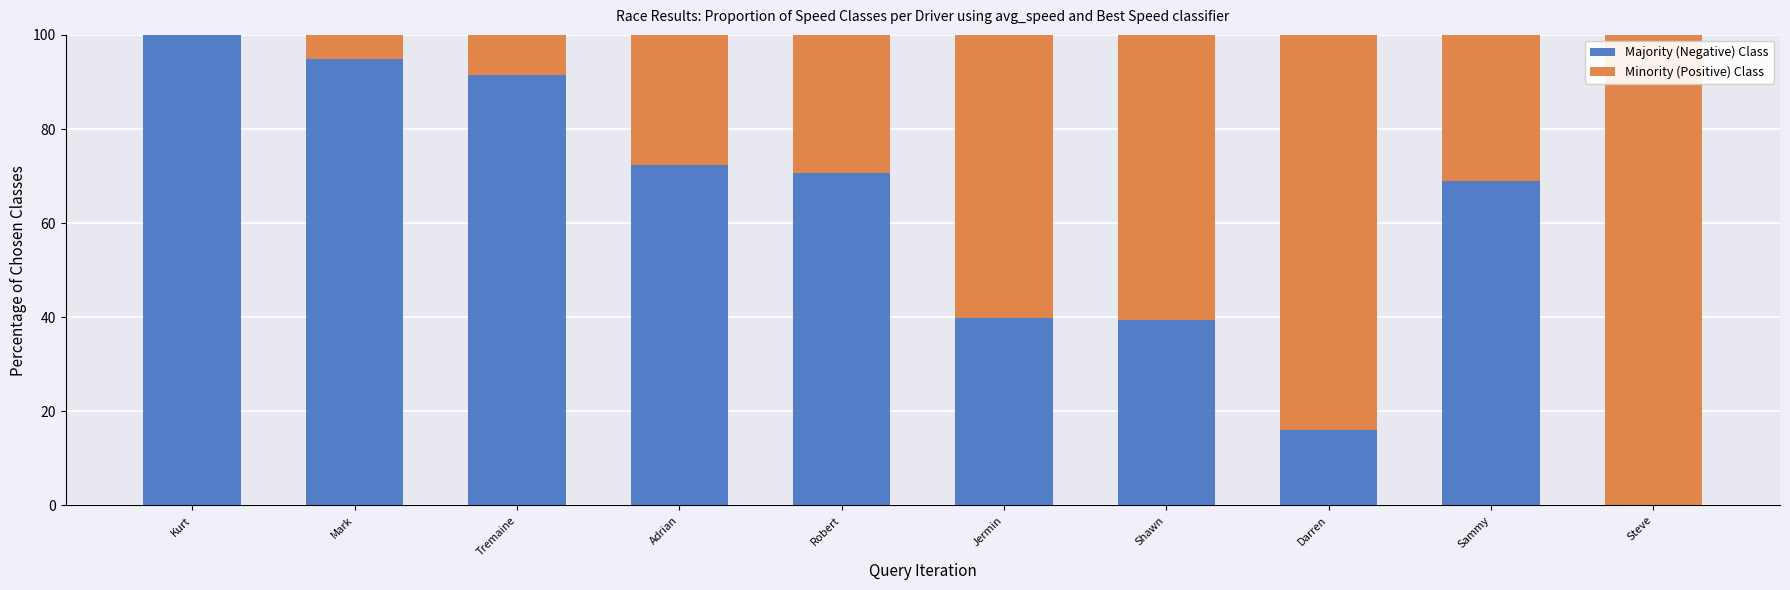

What is the total value across all series at Steve?

100.0